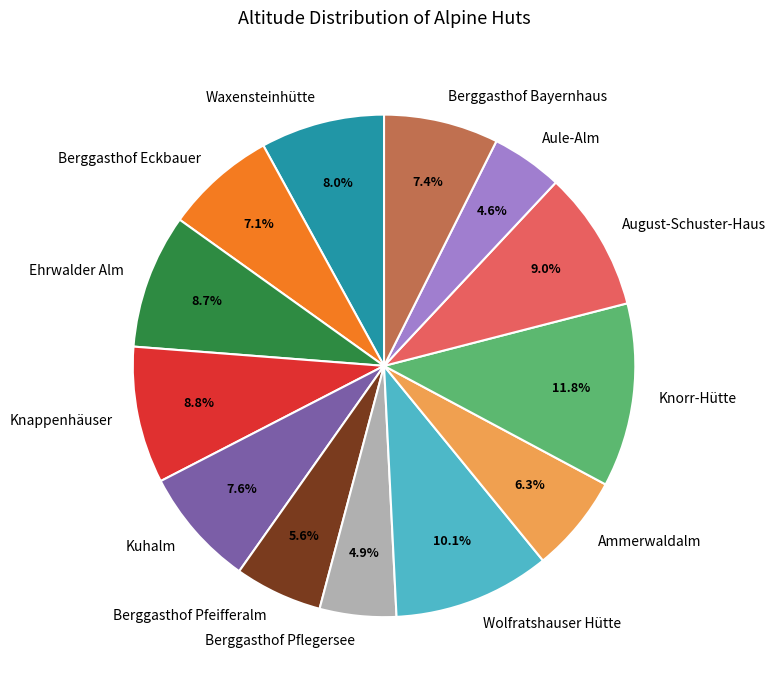

Is there any slice that represents more than half of the pie?

No